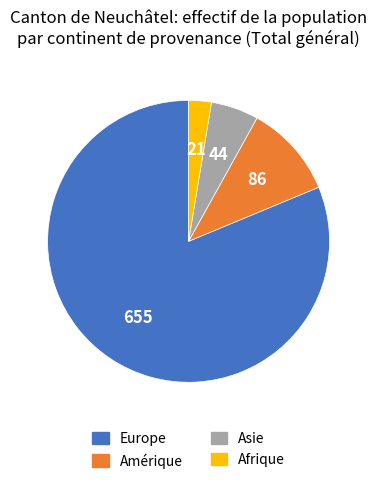

What is the largest slice in the pie chart?

Europe